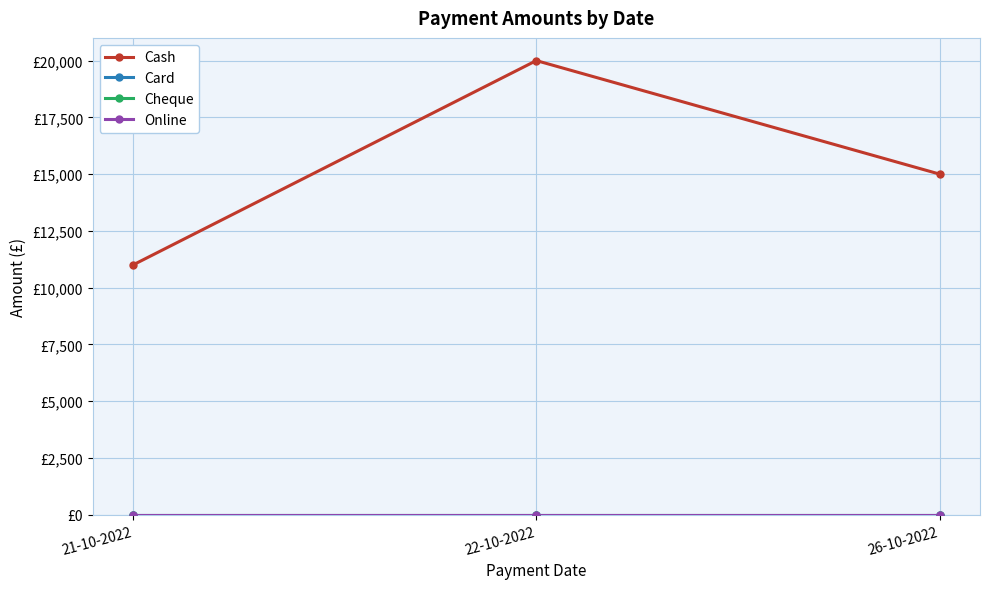

Which category has the highest value in the Online series?

21-10-2022